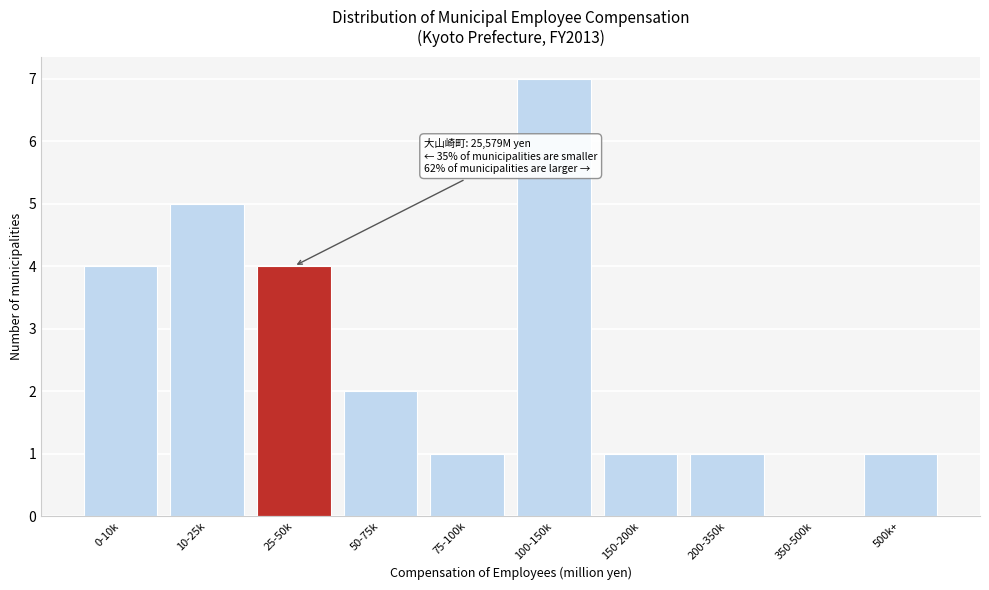

Reading right to left, extract all data points from this chart.

500k+=1	350-500k=0	200-350k=1	150-200k=1	100-150k=7	75-100k=1	50-75k=2	25-50k=4	10-25k=5	0-10k=4